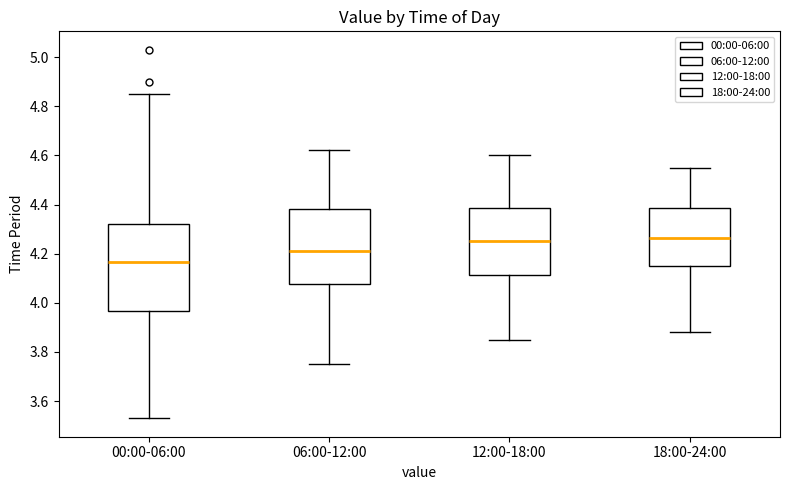

Which box is the tallest, from its lower edge to its upper edge?

00:00-06:00